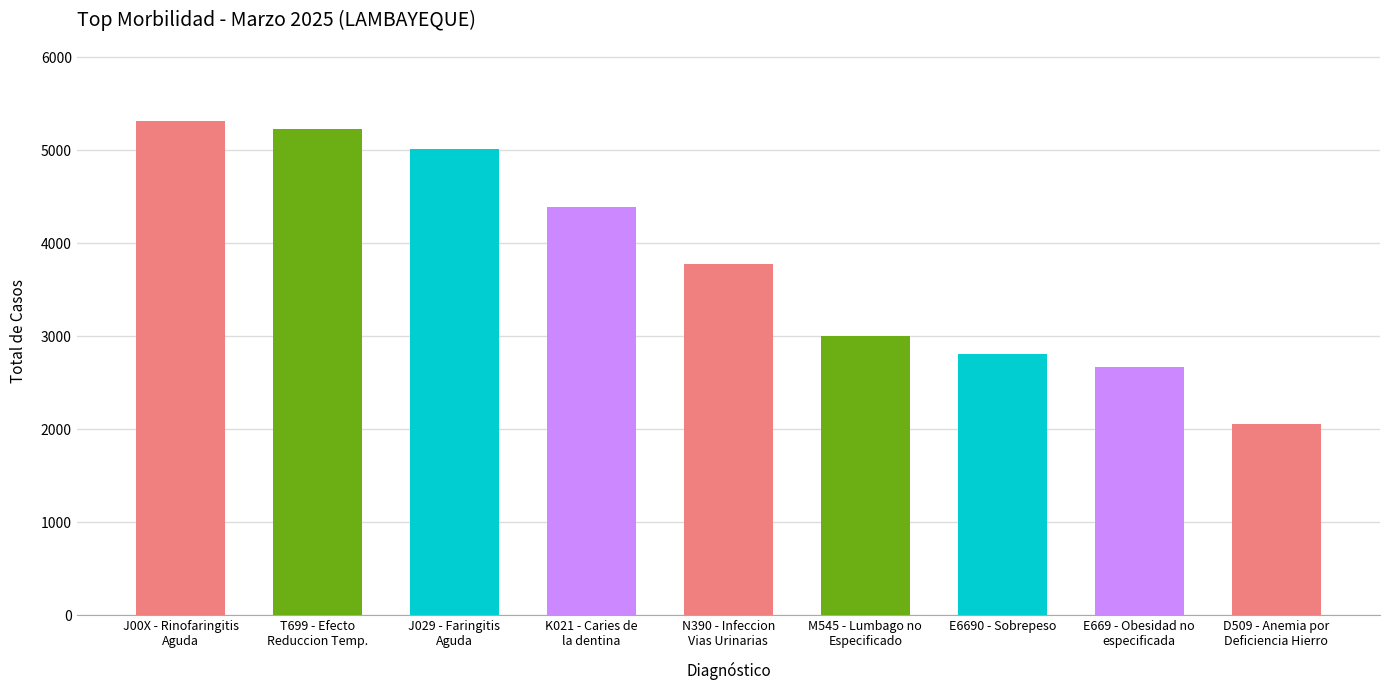

List the labels in order of value, largest first.

J00X - Rinofaringitis Aguda, T699 - Efecto Reduccion Temperatura, J029 - Faringitis Aguda, K021 - Caries de la dentina, N390 - Infeccion de Vias Urinarias, M545 - Lumbago no Especificado, E6690 - Sobrepeso, E669 - Obesidad no especificada, D509 - Anemia por deficiencia de Hierro